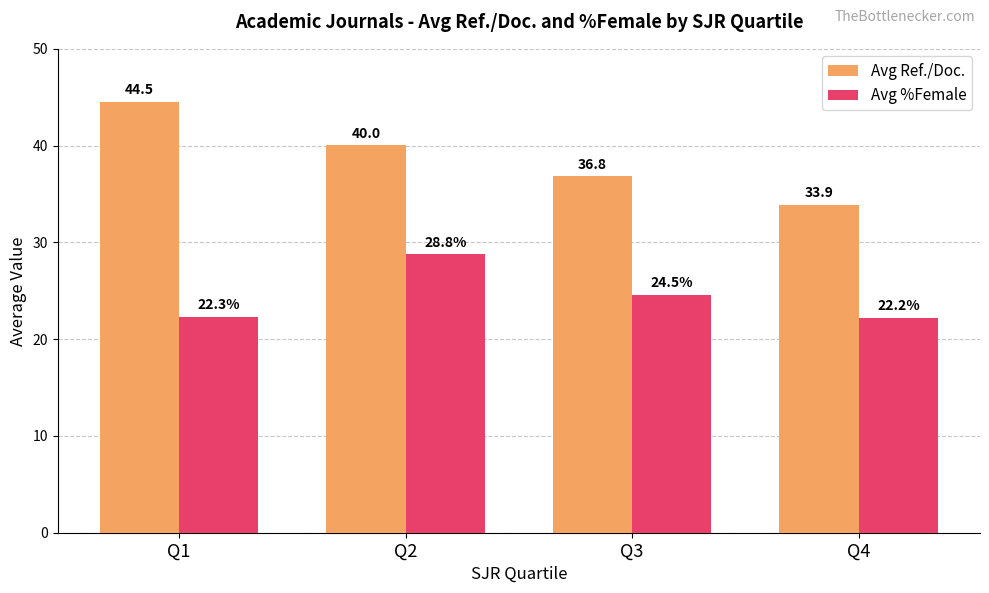

What is the difference between the maximum and minimum values in the Avg %Female series?

6.6